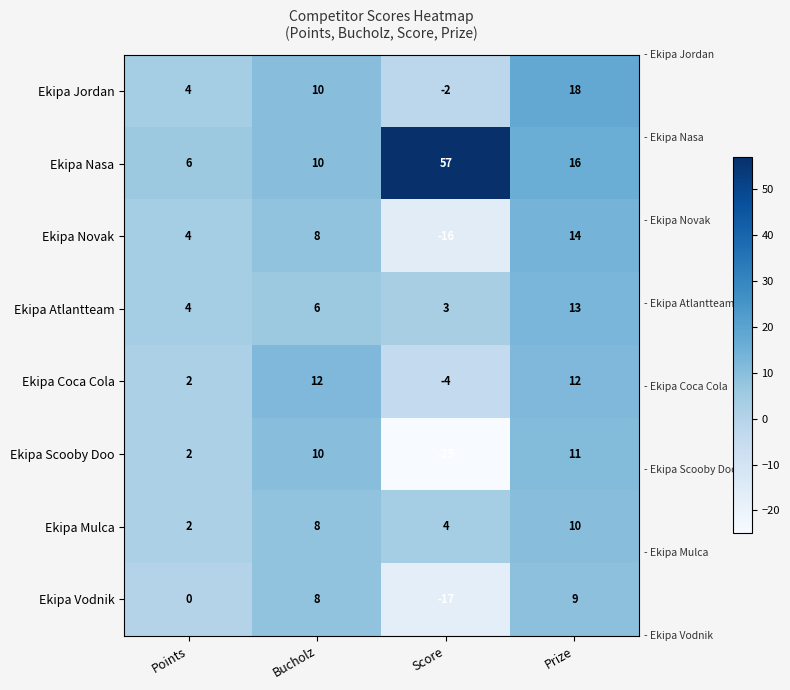

Count the number of categories in the chart.

4